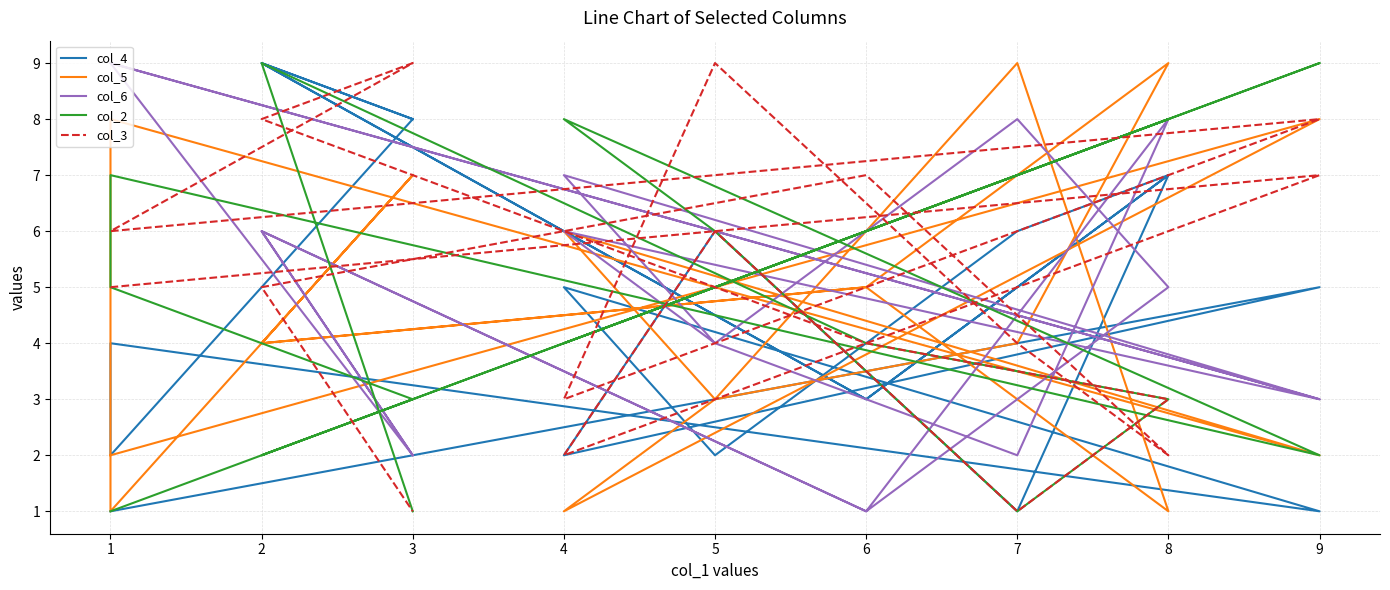

What are all the series names shown in the legend?

col_4, col_5, col_6, col_2, col_3